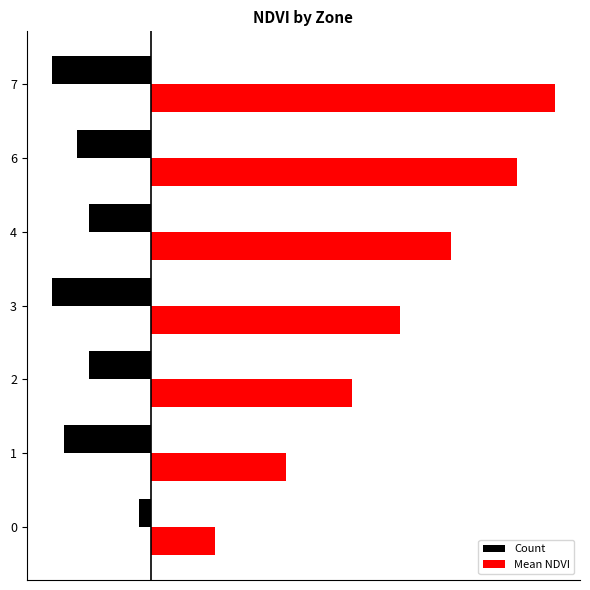

At 4, list the series in order from largest to smallest.

Mean NDVI, Count